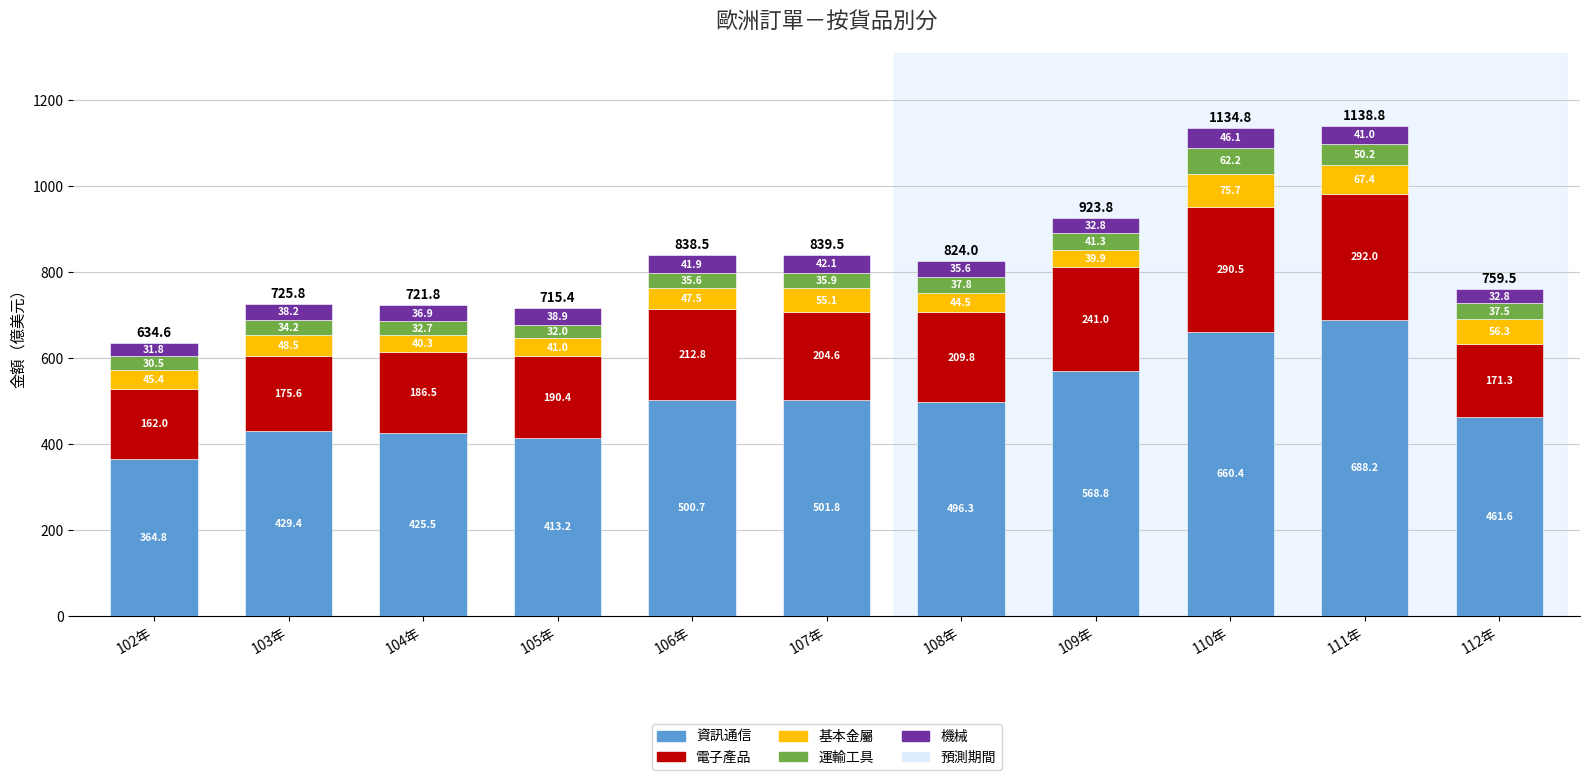

Reading left to right, transcribe the values for 資訊通信.

102年=364.8	103年=429.4	104年=425.5	105年=413.2	106年=500.7	107年=501.8	108年=496.3	109年=568.8	110年=660.4	111年=688.2	112年=461.6